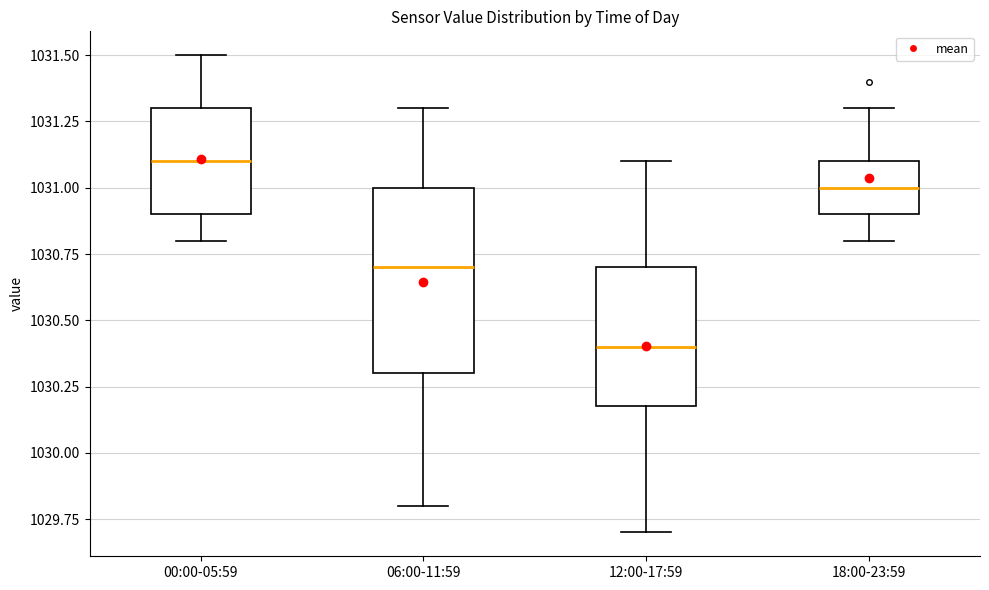

Which box's median line is the highest?

00:00-05:59